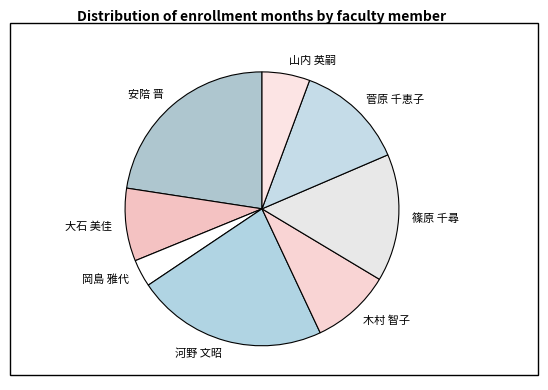

Combined, do 大石 美佳 and 菅原 千恵子 account for over 50%?

No